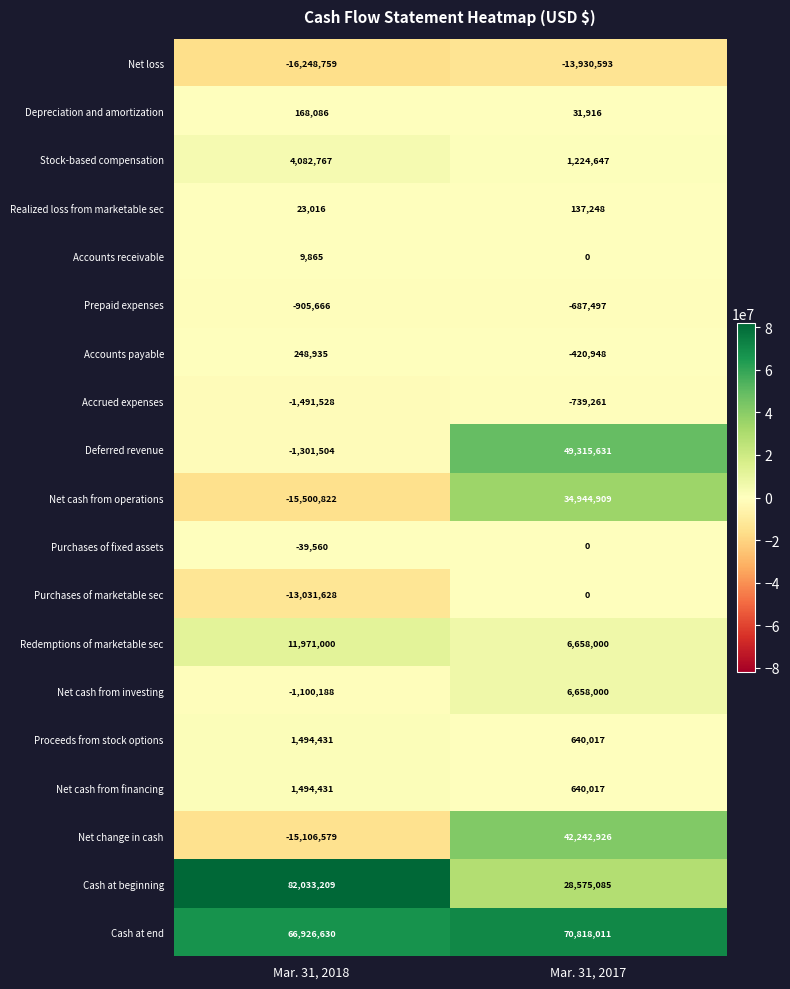

Rank the categories by Prepaid expenses value from lowest to highest.

Mar. 31, 2018, Mar. 31, 2017